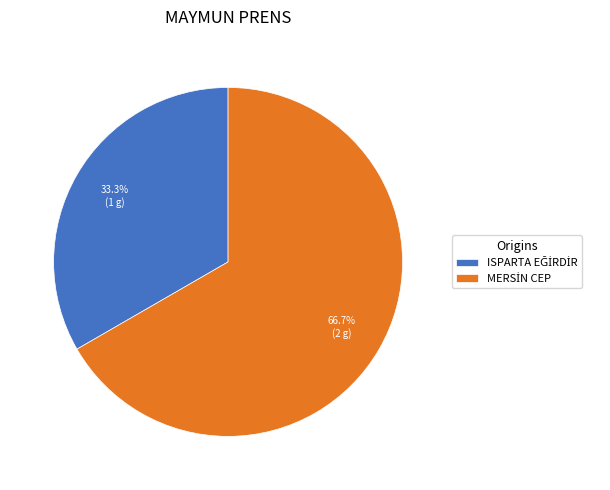

Which category has the biggest portion of the pie?

MERSİN CEP